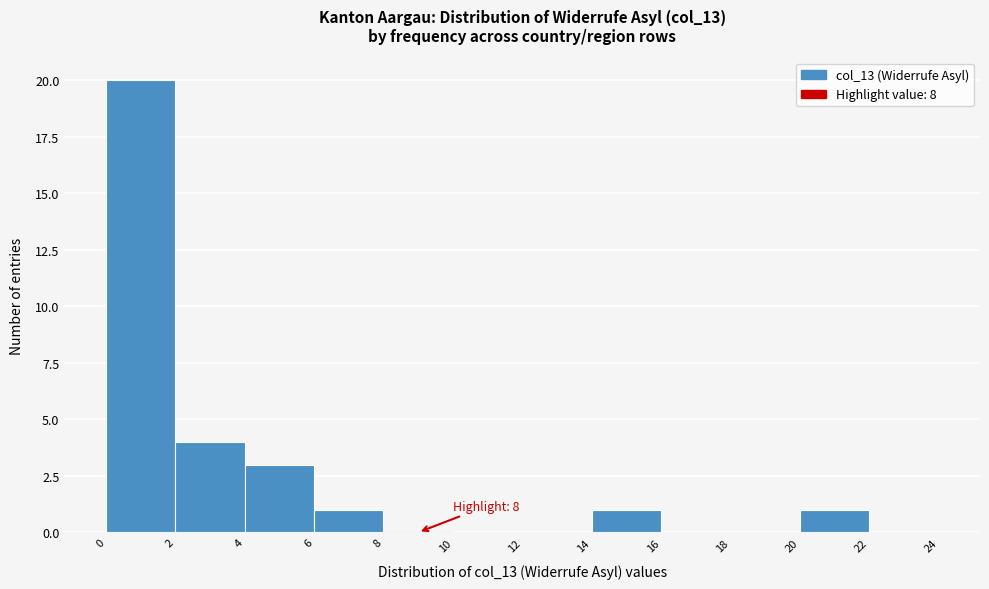

Which range on the x-axis has the tallest bar?

0 to 2